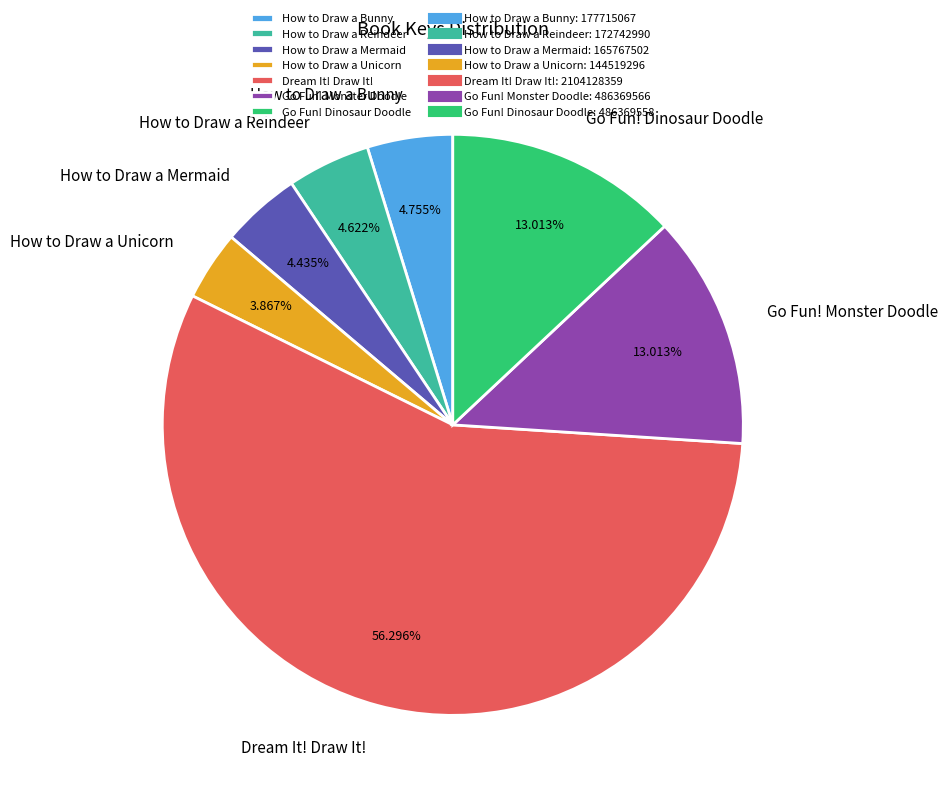

Between How to Draw a Unicorn and Go Fun! Monster Doodle, which is larger?

Go Fun! Monster Doodle